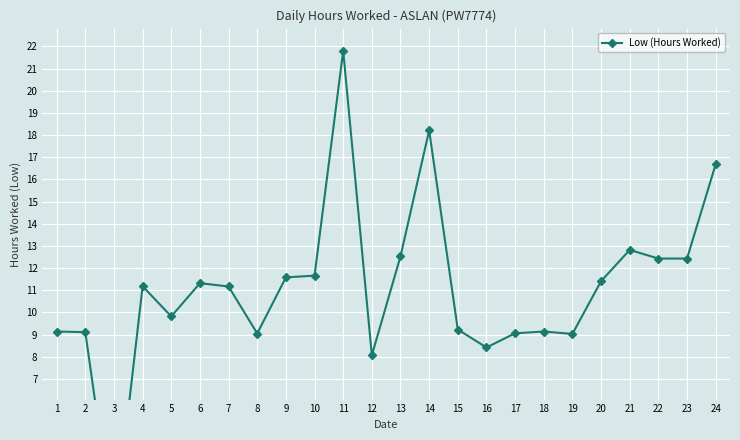

At which category does the data reach its first local valley?

3